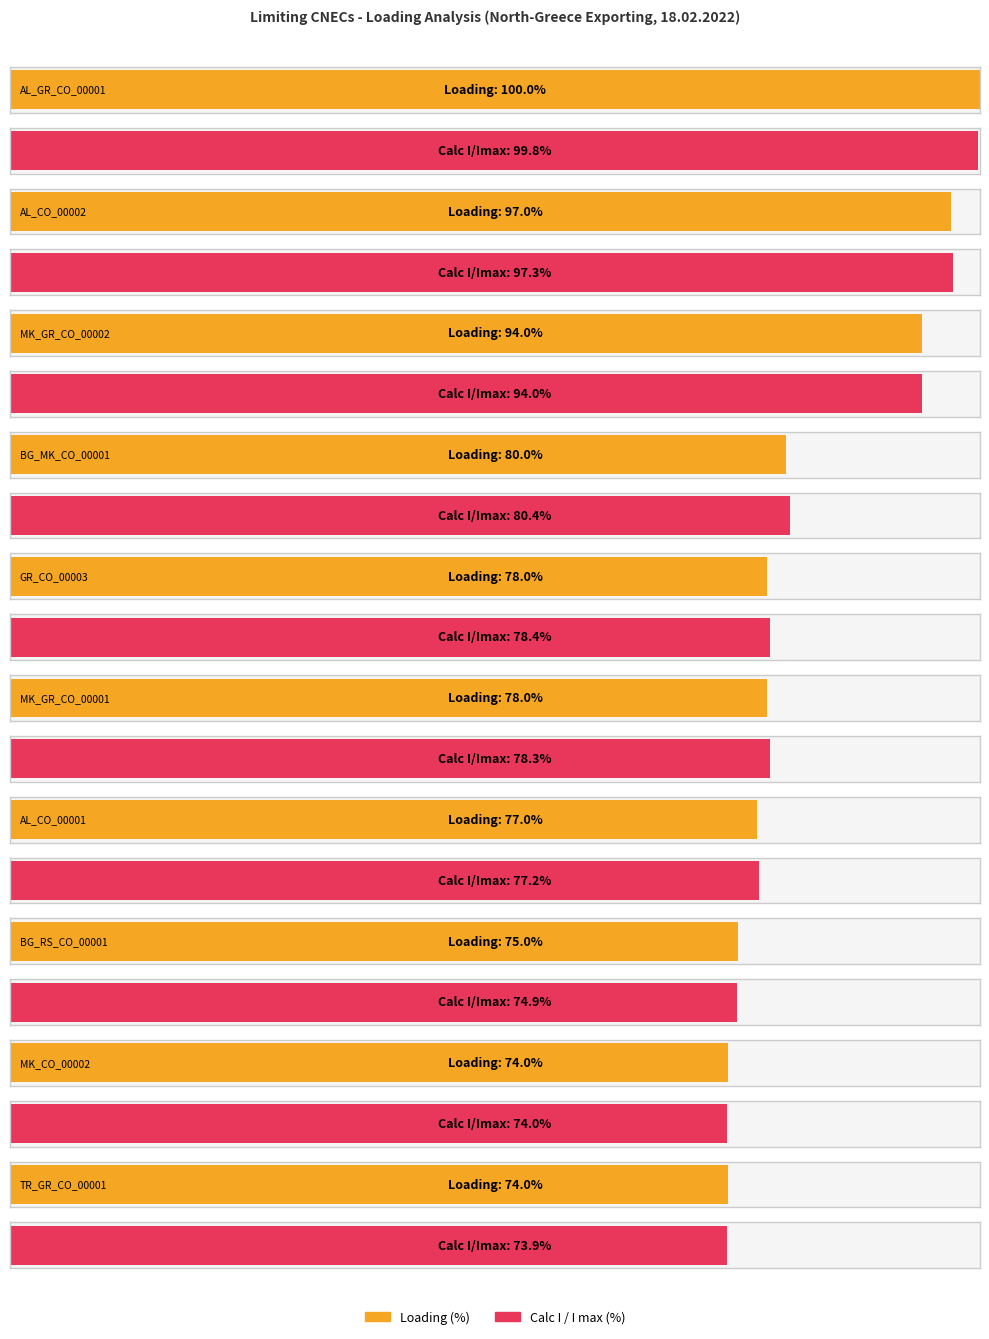

What value does the Loading (%) series have at MK_CO_00002, to the nearest 10?

70